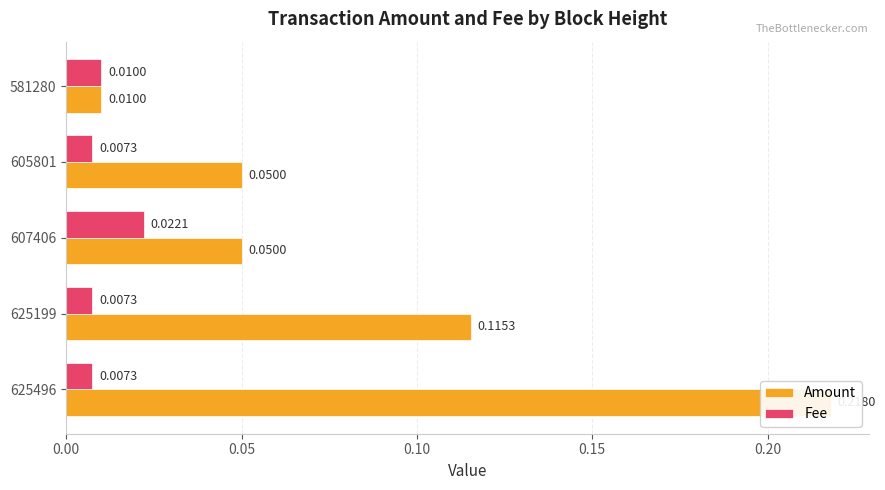

What is the average value of the Amount series?

0.1